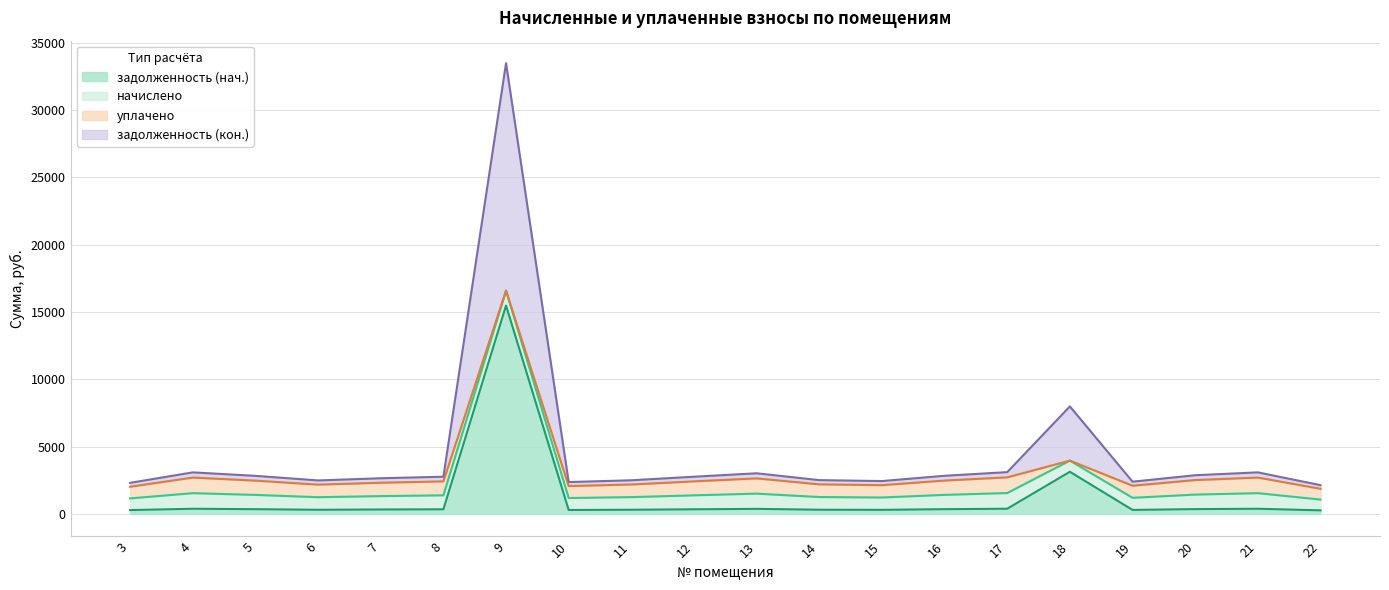

What is the sum of the задолженность (кон.) values at 7 and 14?

5161.0